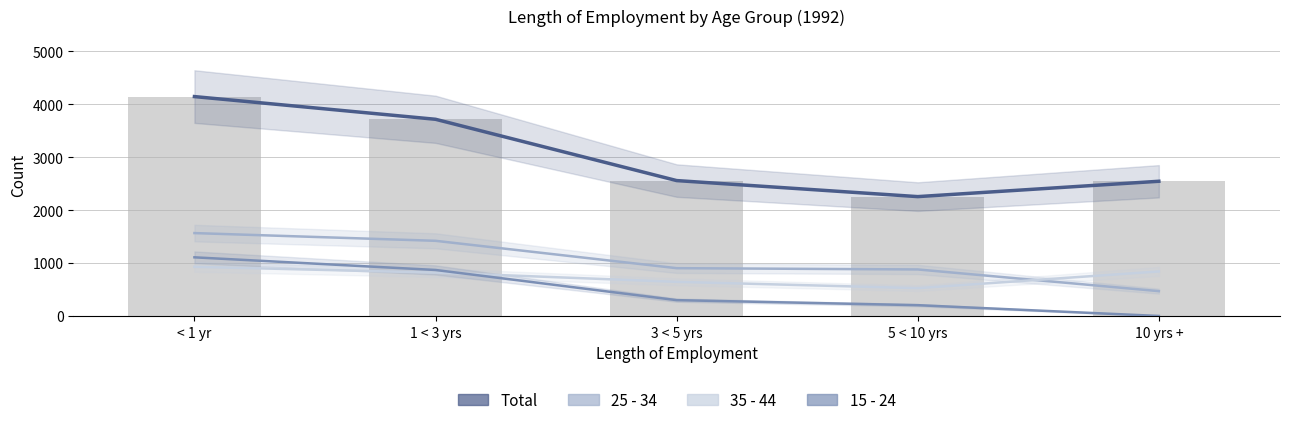

Reading left to right, extract all data points from this chart.

Total: 4145	3716	2558	2255	2545
25 - 34: 1566	1420	903	879	469
35 - 44: 929	819	645	526	841
15 - 24: 1108	869	299	204	0